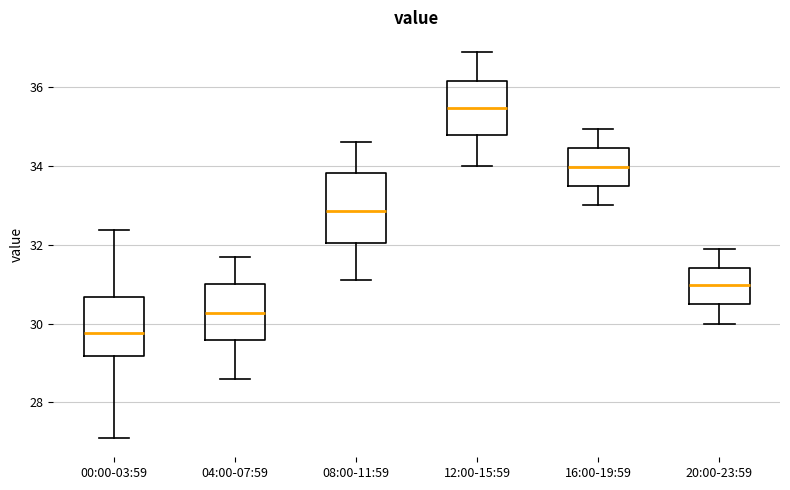

Which box's median line is the highest?

12:00-15:59